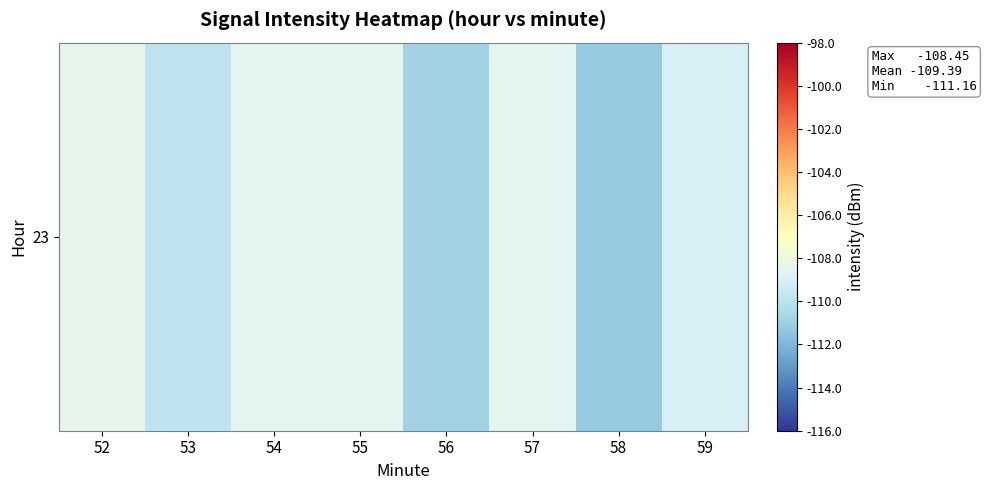

Read the value at 54.

-108.6